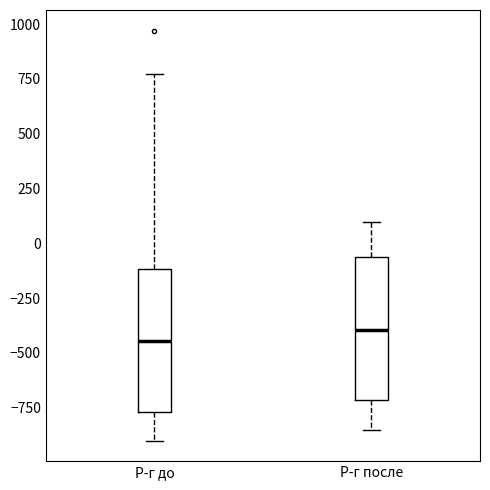

Where is the upper edge of the box for Р-г после on the y-axis? The values are not printed on the chart, so give them approximately, as read against the axis.

-50